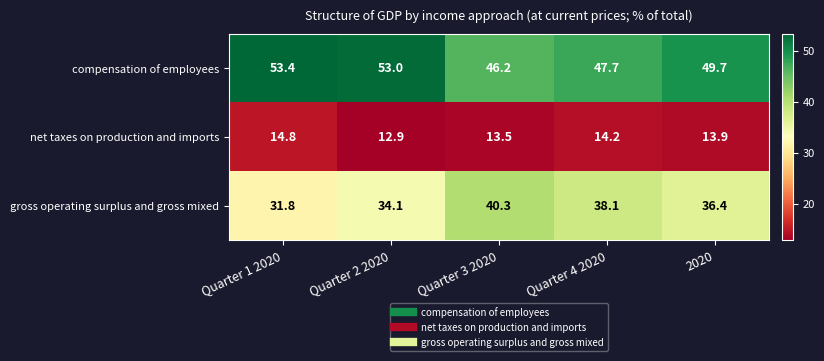

What is the minimum value for net taxes on production and imports?

12.9